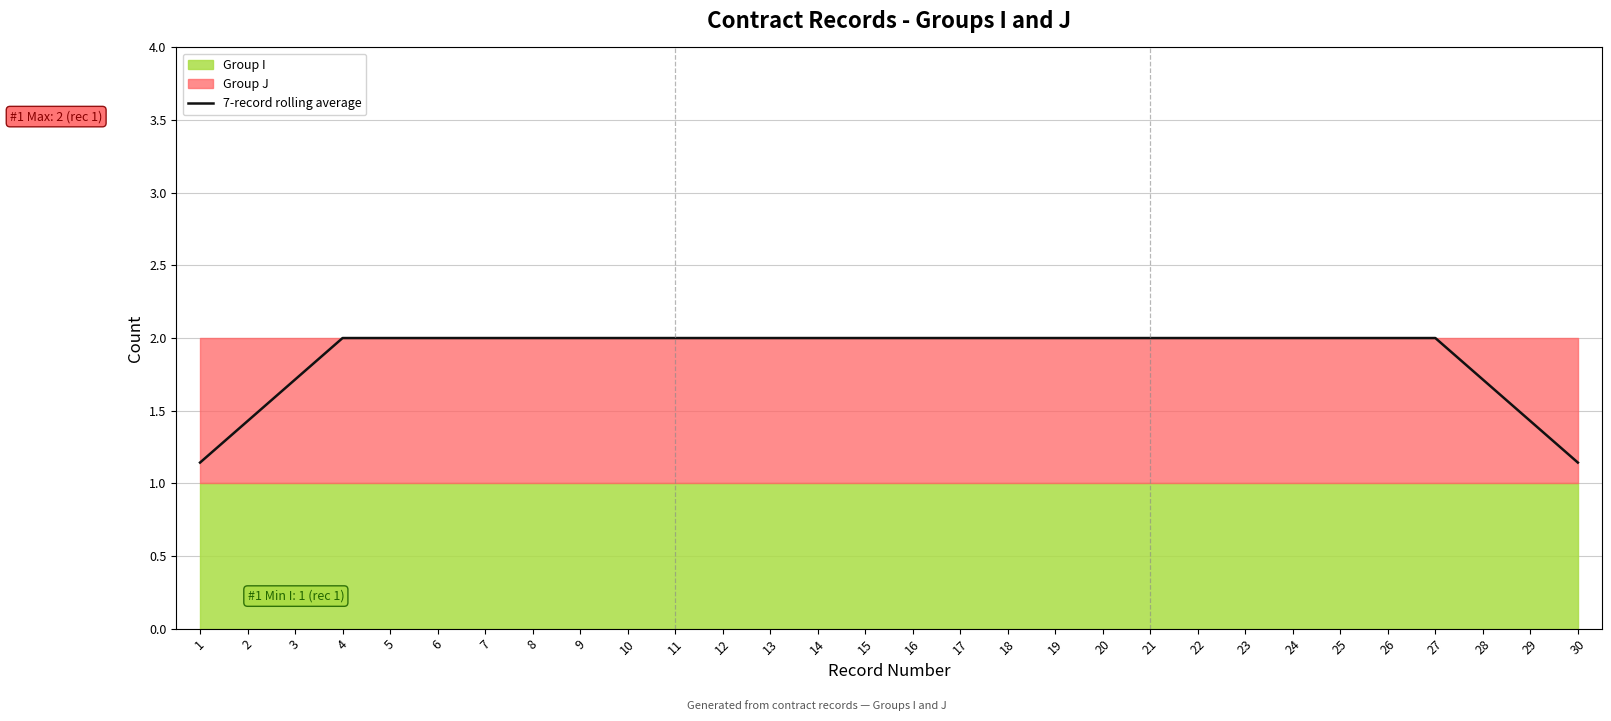

Between 4 and 22, which is larger?

4